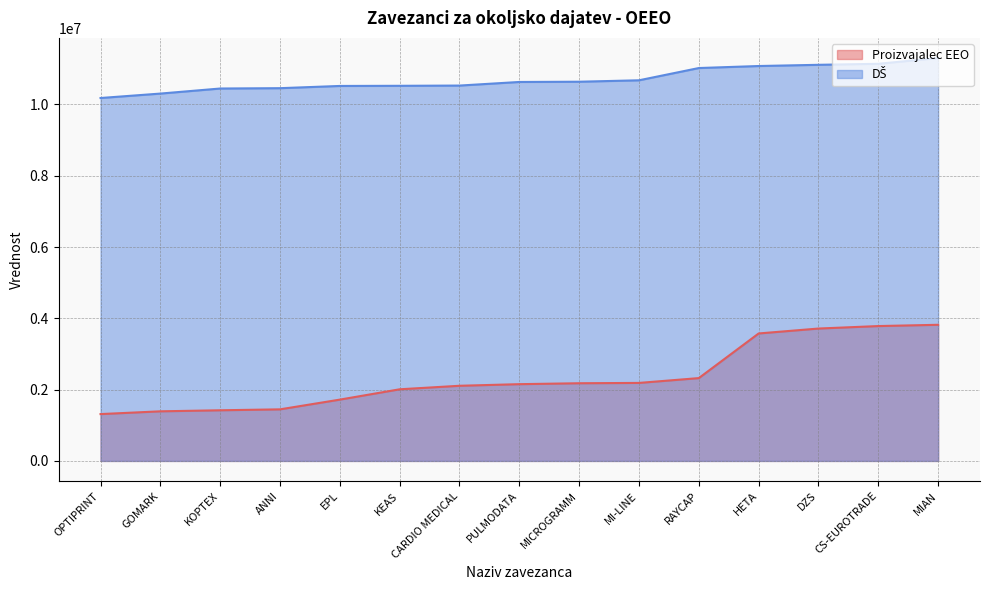

True or false: Proizvajalec EEO has more than 1 interior local peaks.

False